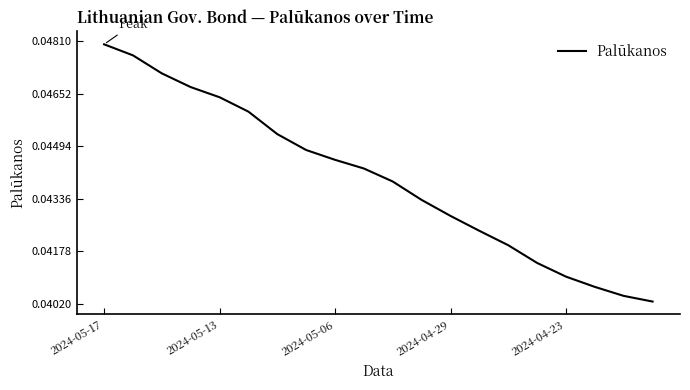

Does the chart have visible grid lines?

No